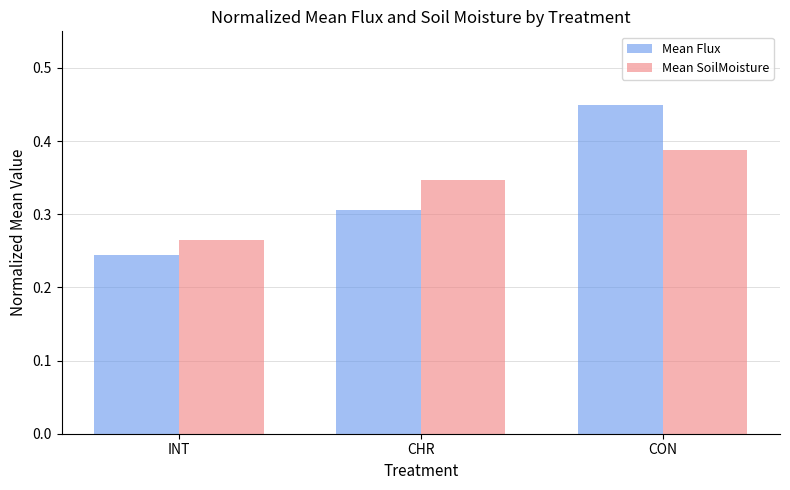

At which category does the chart reach its peak across all series?

CON